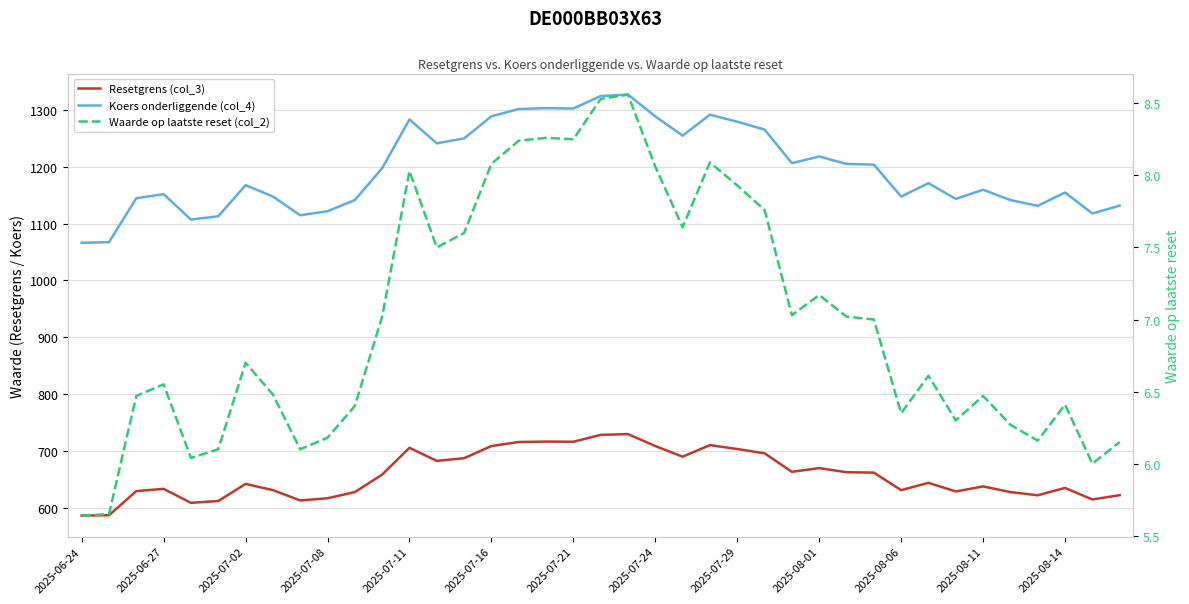

Which series changed the most between 2025-08-01 and 23?

Koers onderliggende (col_4)